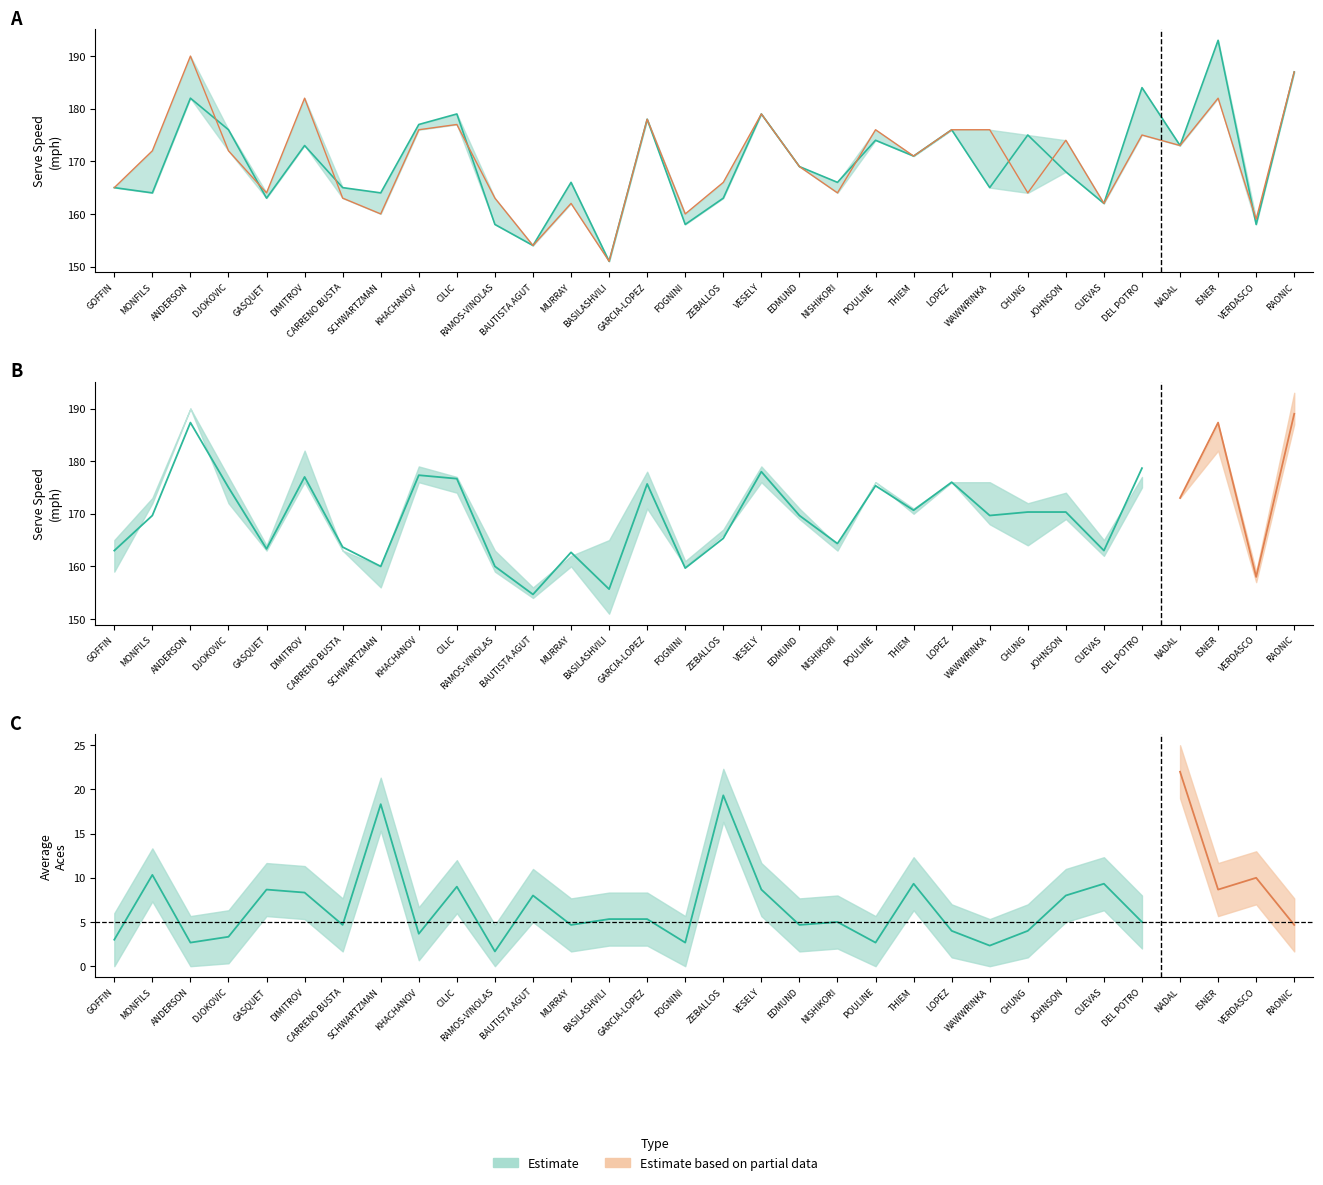

What is the label of the 19th point from the left?

EDMUND